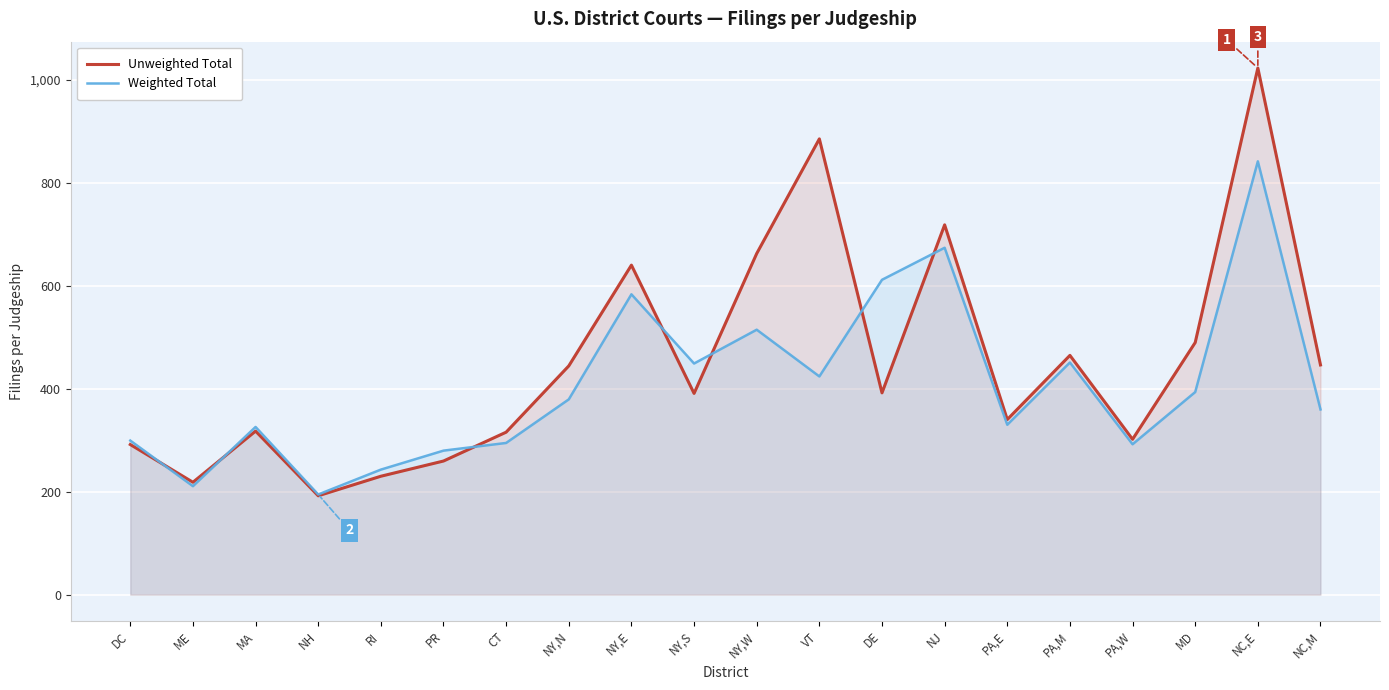

What is the smallest value displayed?

192.0